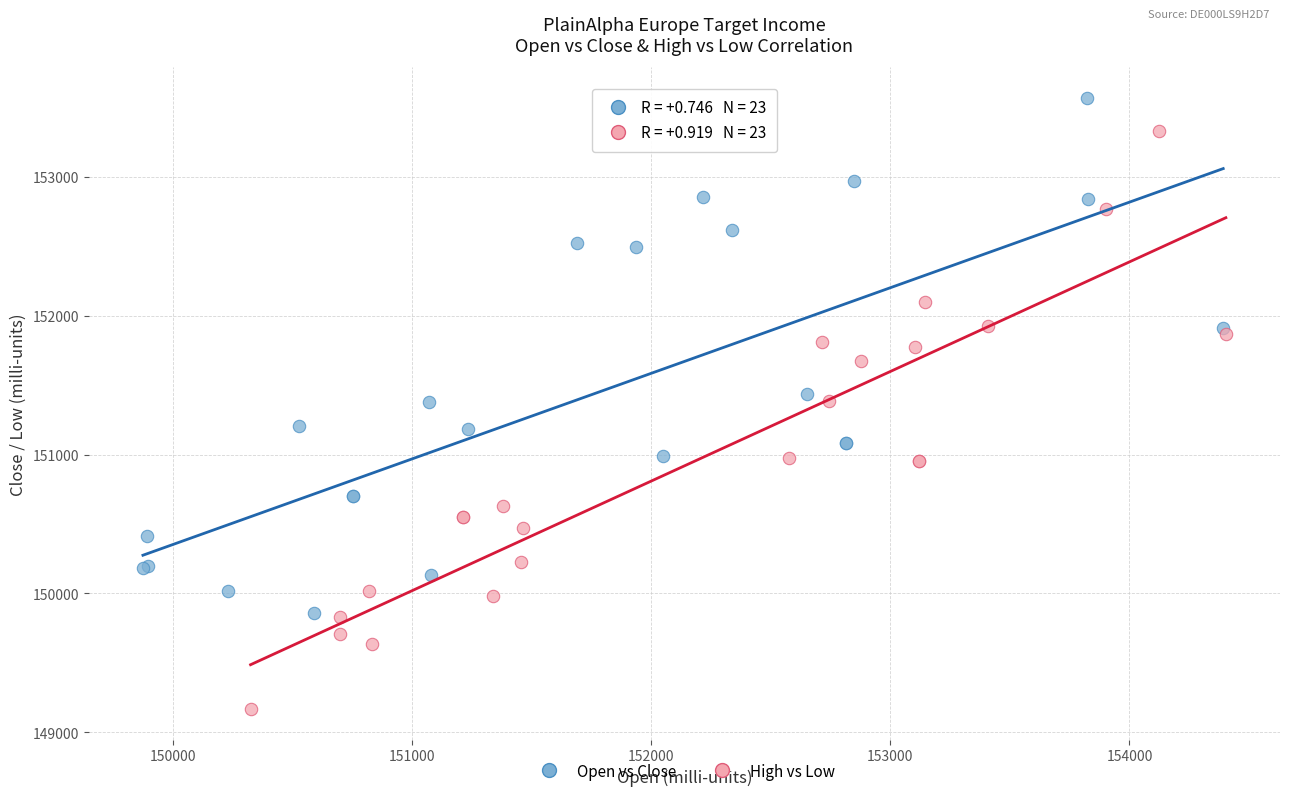

Which series contains the lowest Y value?

High vs Low